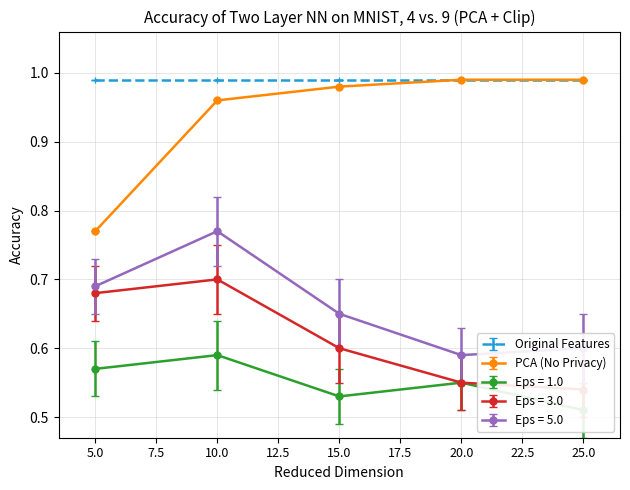

Reading left to right, list all the values displayed in this chart.

PCA (No Privacy): 0.8	1.0	1.0	1.0	1.0
Eps = 1.0: 0.6	0.6	0.5	0.6	0.5
Eps = 3.0: 0.7	0.7	0.6	0.6	0.5
Eps = 5.0: 0.7	0.8	0.7	0.6	0.6